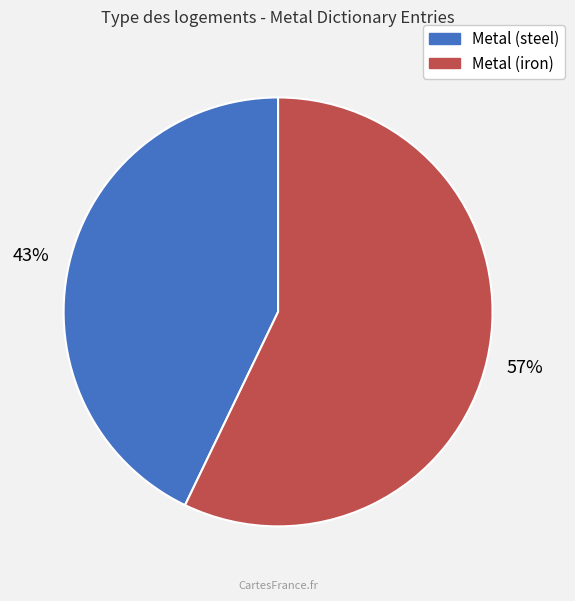

To the nearest percent, what is the average slice percentage?

50%